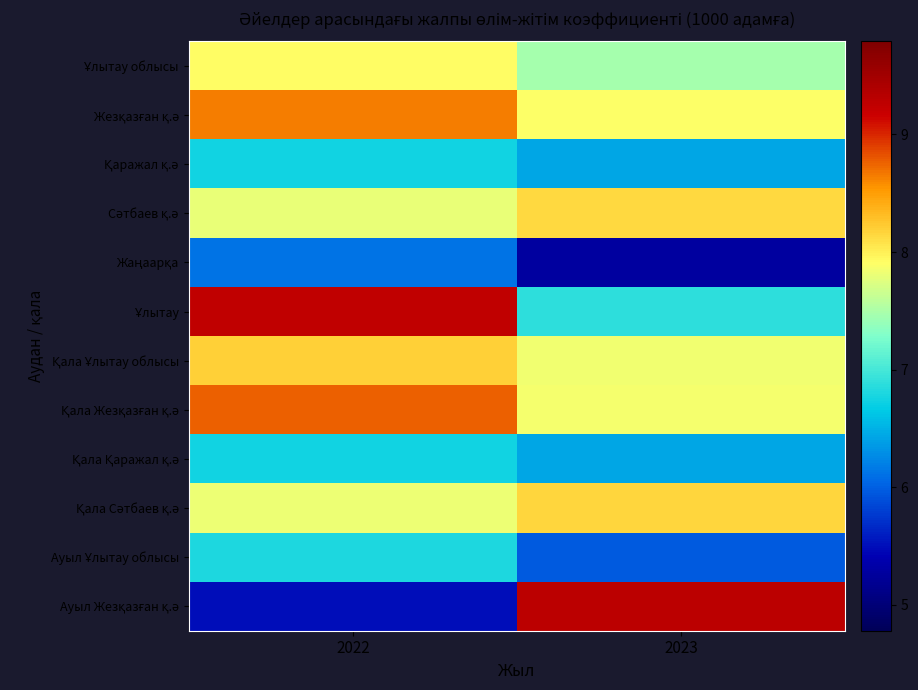

What is the maximum value shown in the chart?

9.3